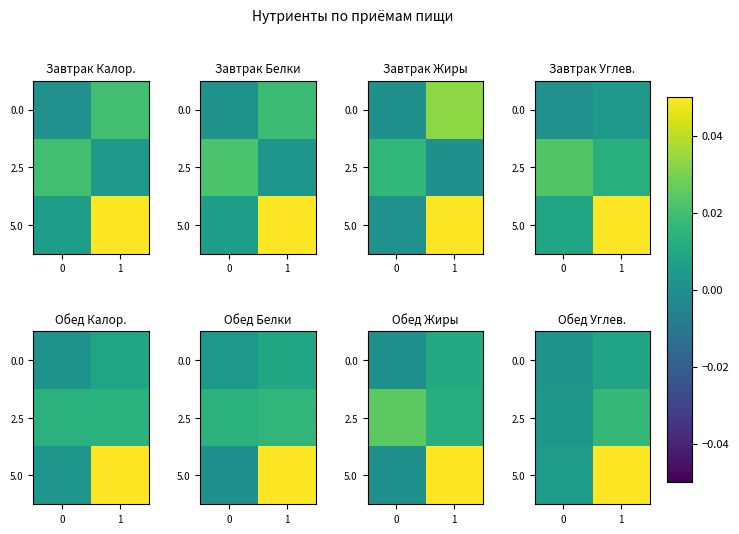

Rank the series by their maximum value, from lowest to highest.

0.0, 2.5, 5.0